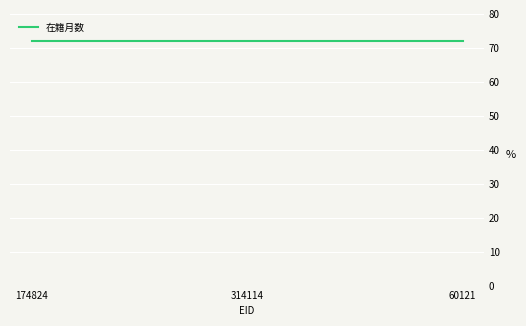

What is the label of the 1st point from the left?

174824